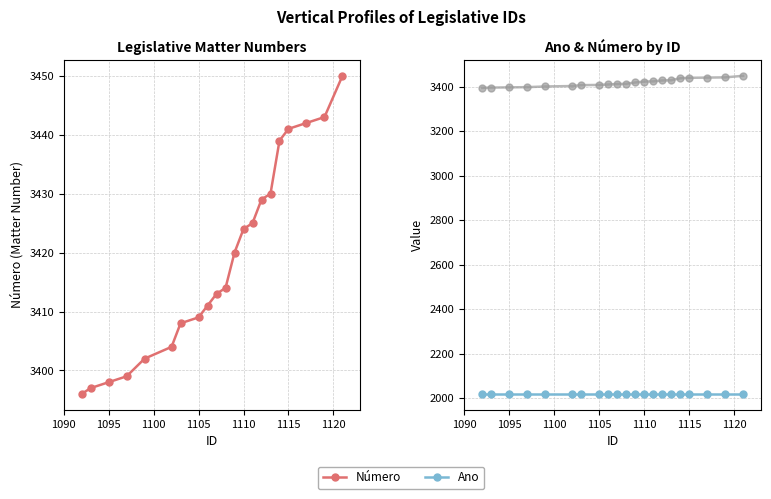

Reading left to right, list all the values displayed in this chart.

Número: 3396	3397	3398	3399	3402	3404	3408	3409	3411	3413	3414	3420	3424	3425	3429	3430	3439	3441	3442	3443	3450
Ano: 2018	2018	2018	2018	2018	2018	2018	2018	2018	2018	2018	2018	2018	2018	2018	2018	2018	2018	2018	2018	2018